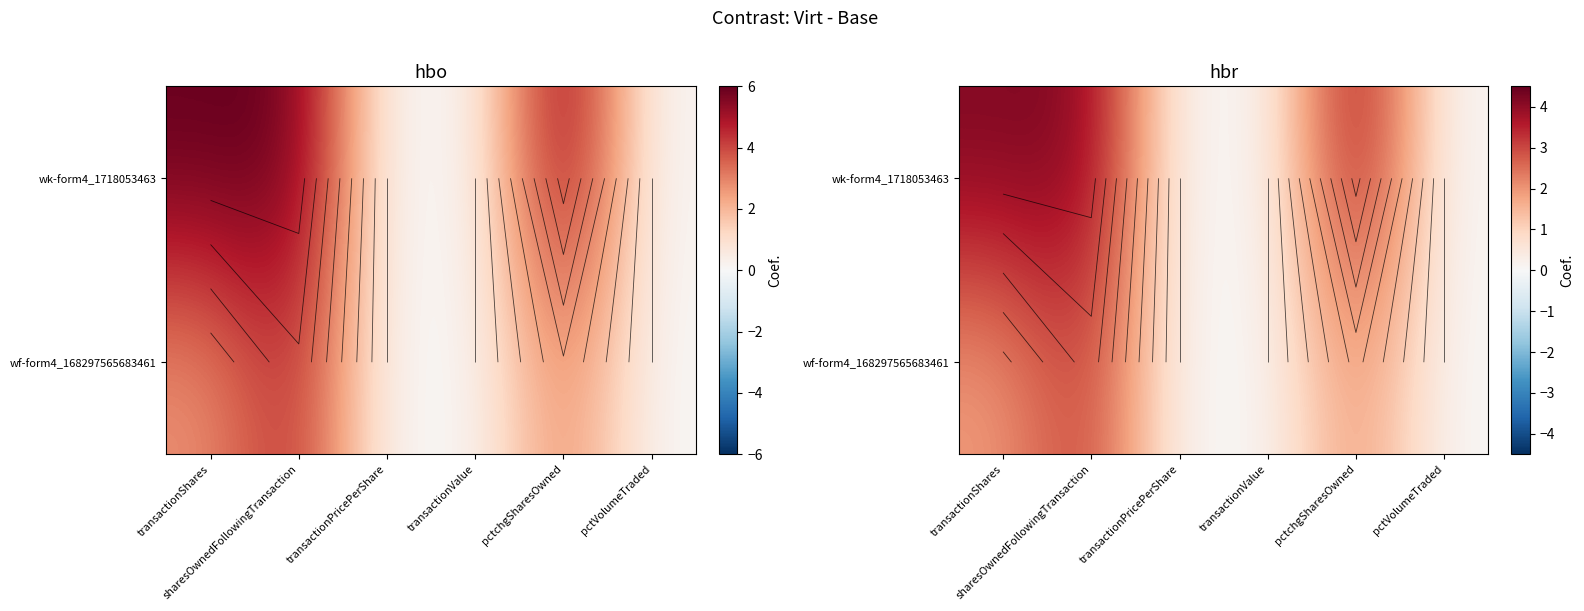

Which series has the largest total across all categories?

wk-form4_1718053463